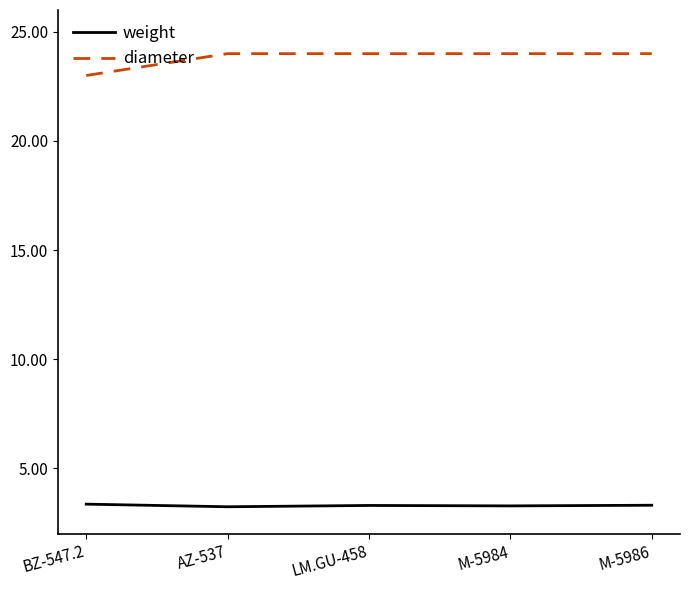

True or false: weight and diameter cross at least once.

False